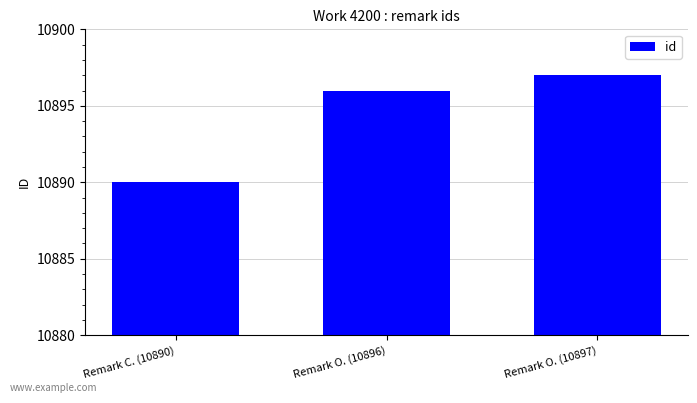

Reading left to right, what are all the values shown in this chart?

10890	10896	10897